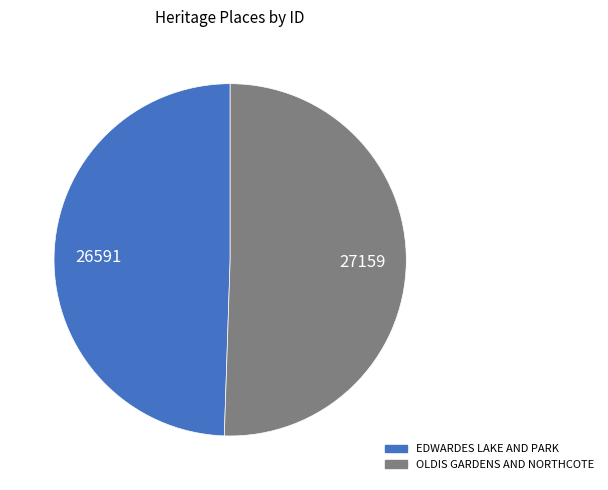

Does any single category account for the majority?

Yes